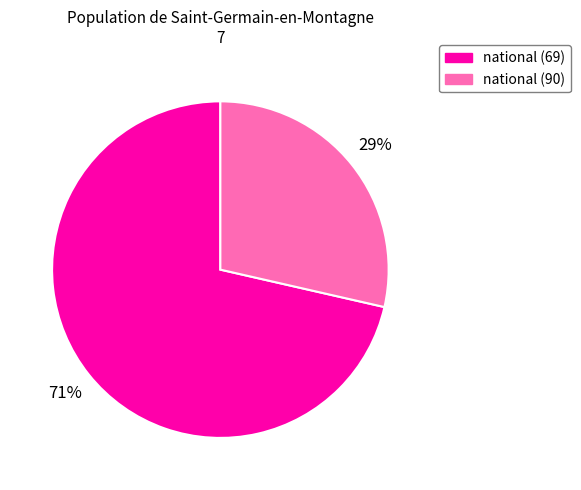

To the nearest percent, what is the average slice percentage?

50%